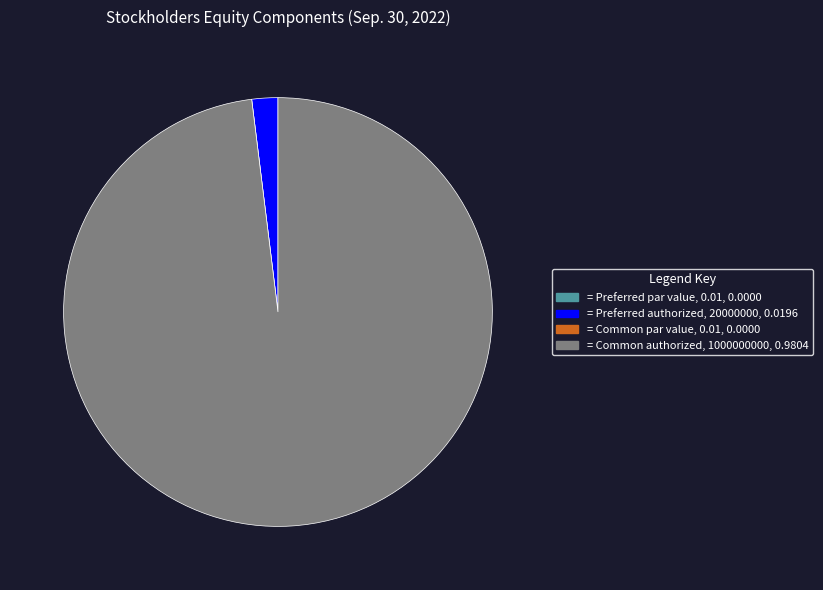

Does any single category account for the majority?

Yes